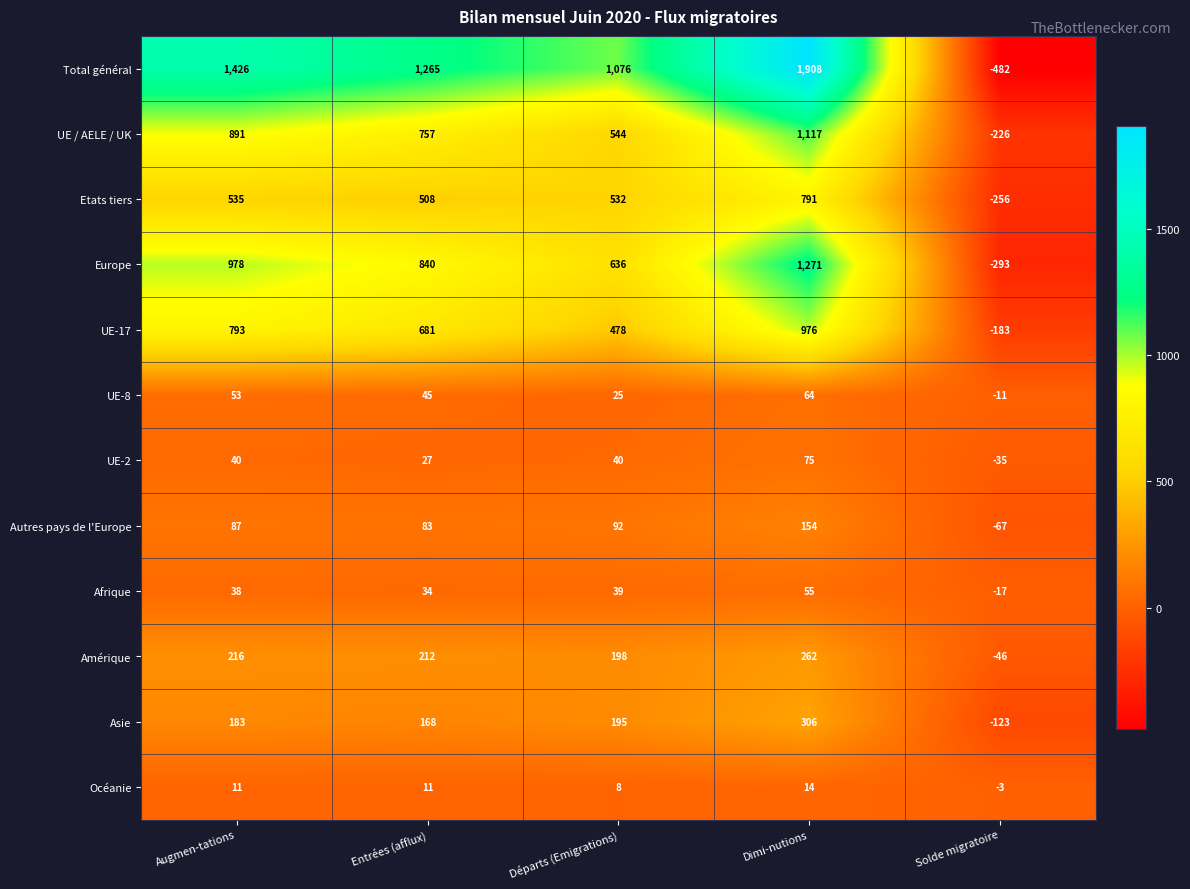

Which series has the largest total across all categories?

Total général